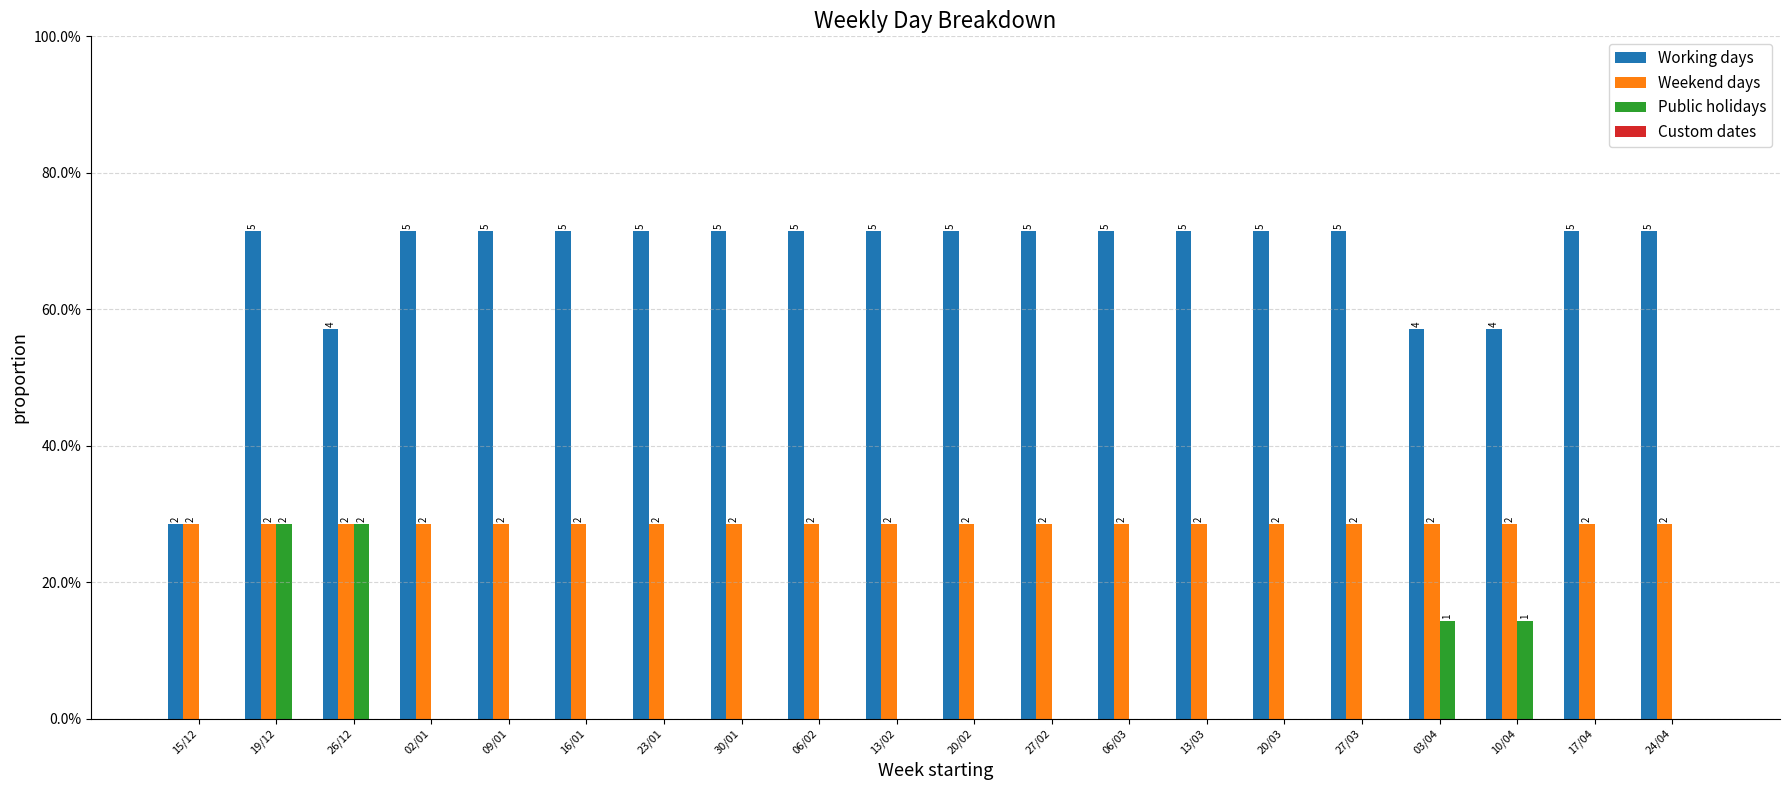

Does the chart contain stacked bars?

No